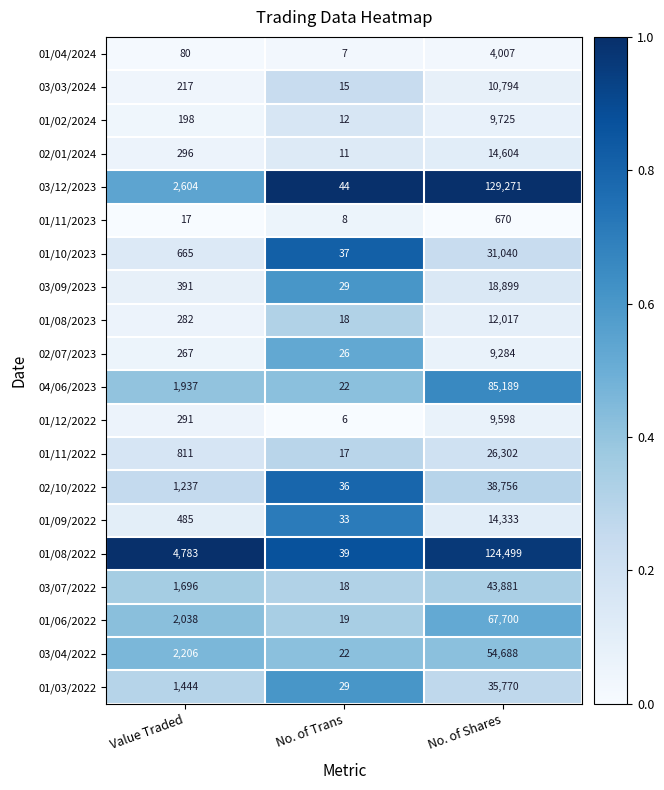

What is the average value of the 01/10/2023 series?

10581